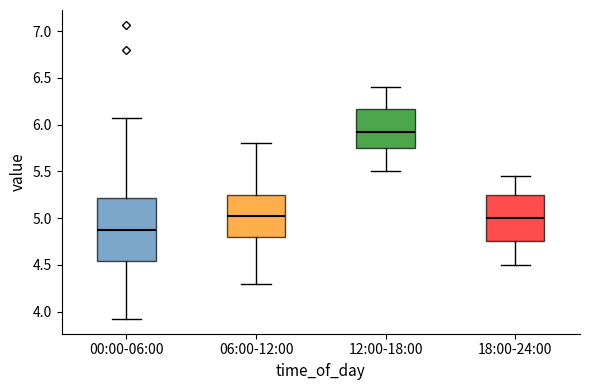

Reading left to right, read every box against the y-axis: the position of its median line, the range the box covers, and the ends of its whiskers. The values are not printed on the chart, so give them approximately, as read against the axis.

00:00-06:00: median 4.90, box 4.55 to 5.20, whiskers 3.90 to 6.05
06:00-12:00: median 5.05, box 4.80 to 5.25, whiskers 4.30 to 5.80
12:00-18:00: median 5.95, box 5.75 to 6.15, whiskers 5.50 to 6.40
18:00-24:00: median 5.00, box 4.75 to 5.25, whiskers 4.50 to 5.45